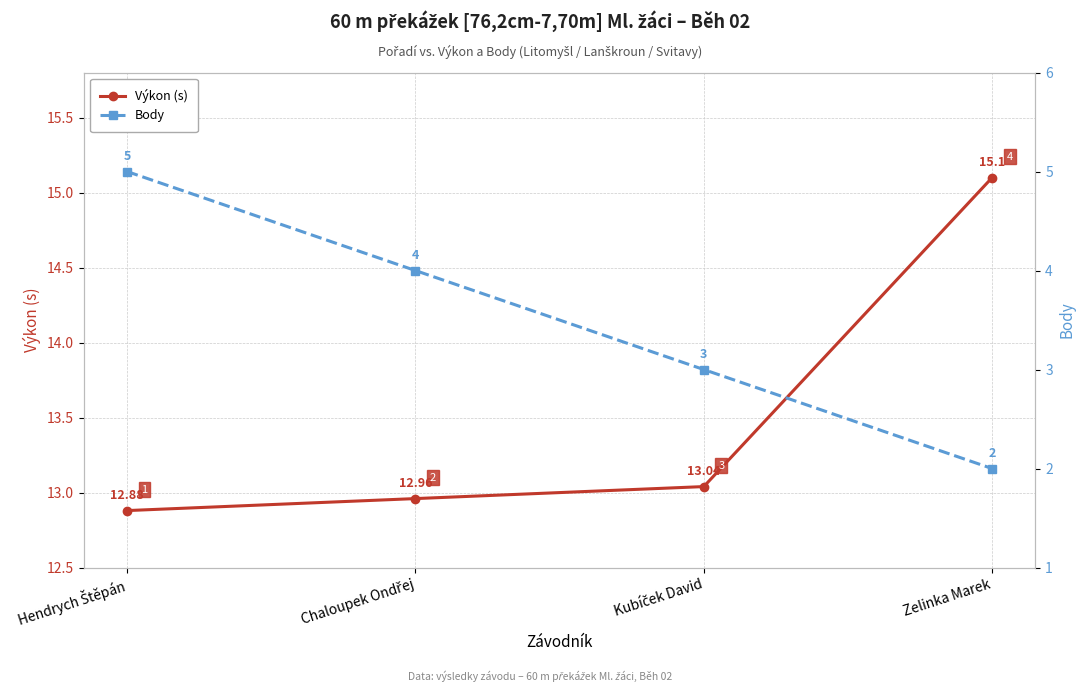

True or false: Výkon (s) and Body intersect in this chart.

False